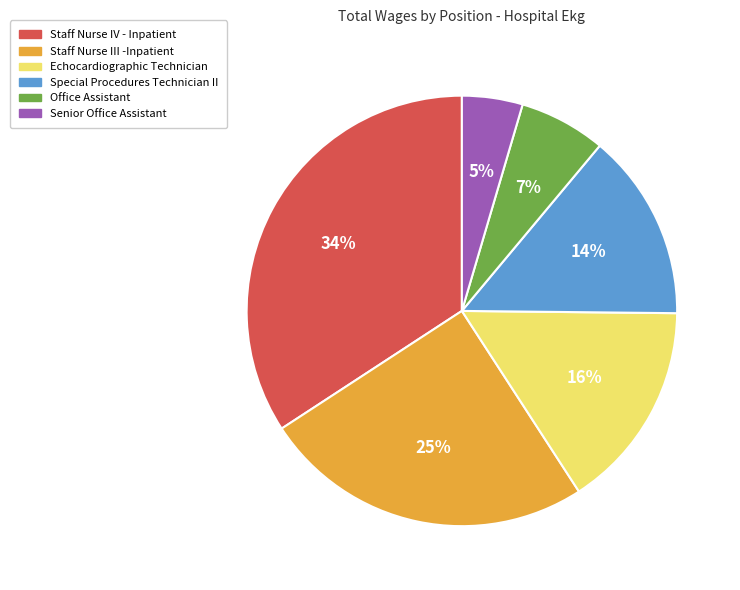

Which slice is the smallest?

Senior Office Assistant